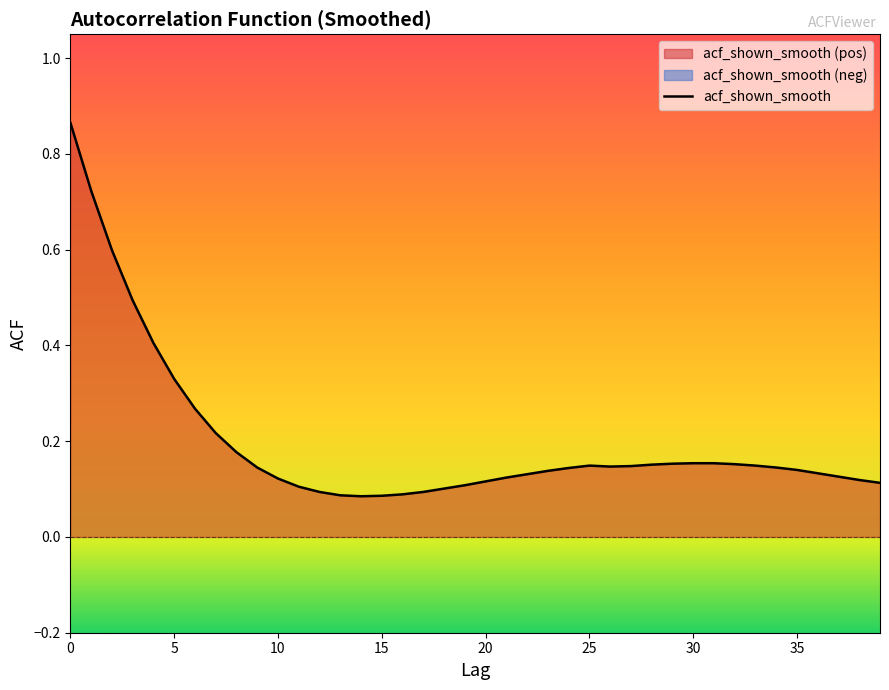

Where is the data nearest to the value 0?

14